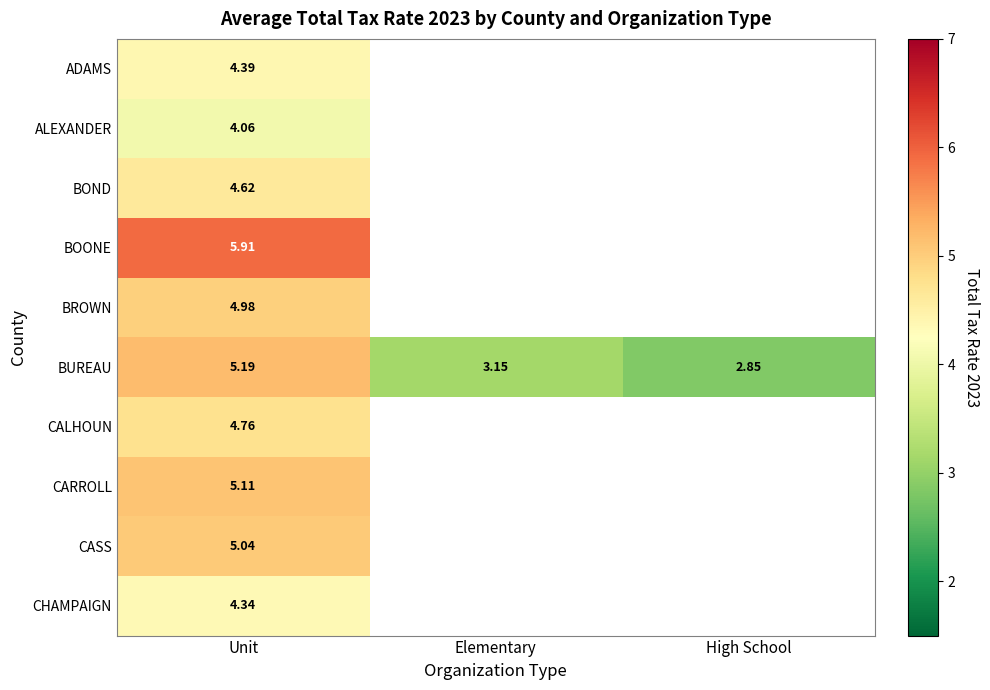

What is the total value across all series at High School?

2.8